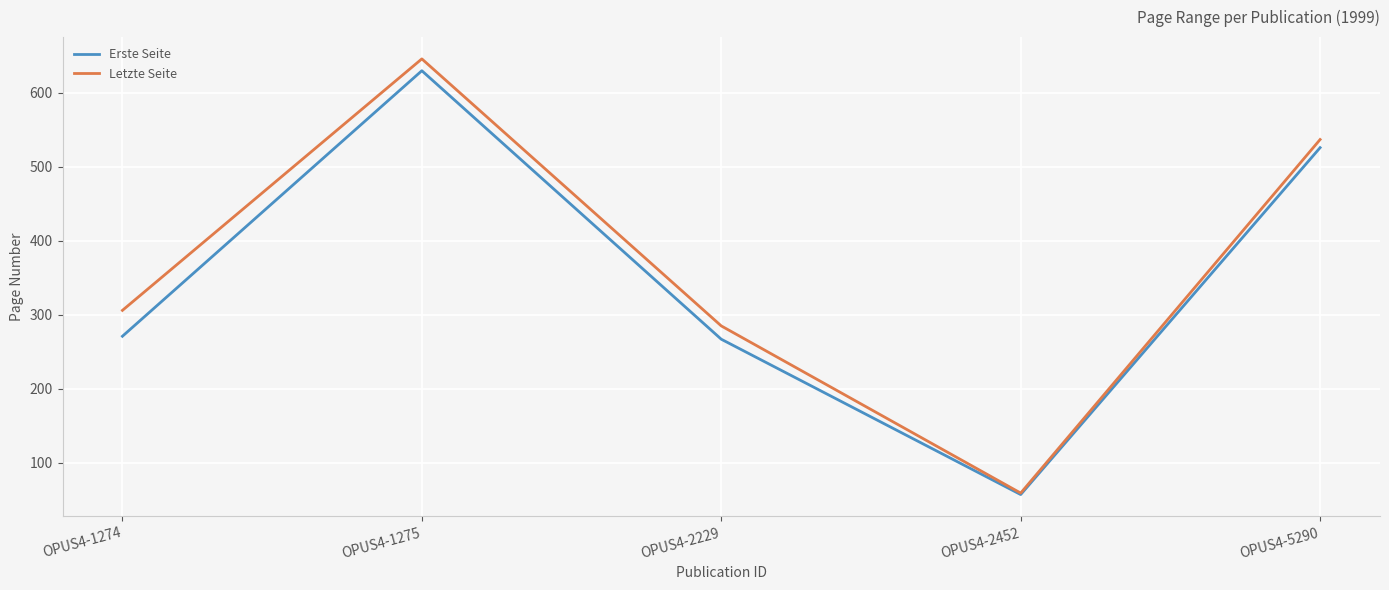

At which category is the sum across all series the highest?

OPUS4-1275